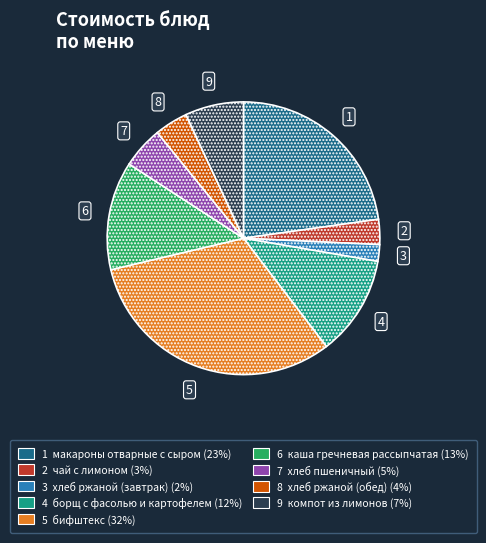

Count the number of slices in the pie.

9